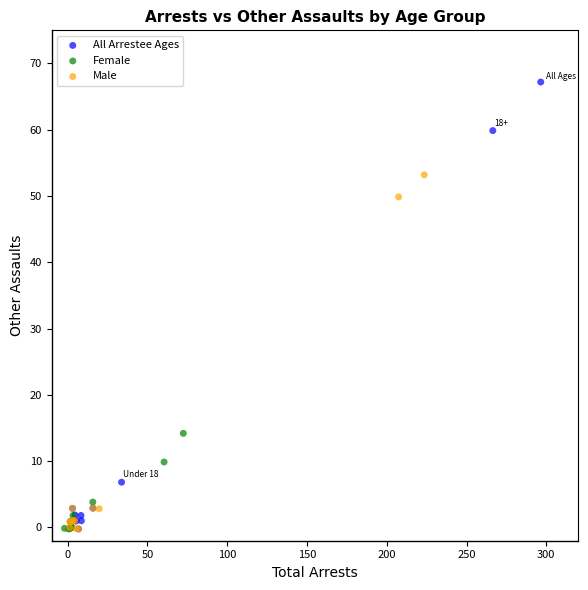

What are all the series names shown in the legend?

All Arrestee Ages, Female, Male